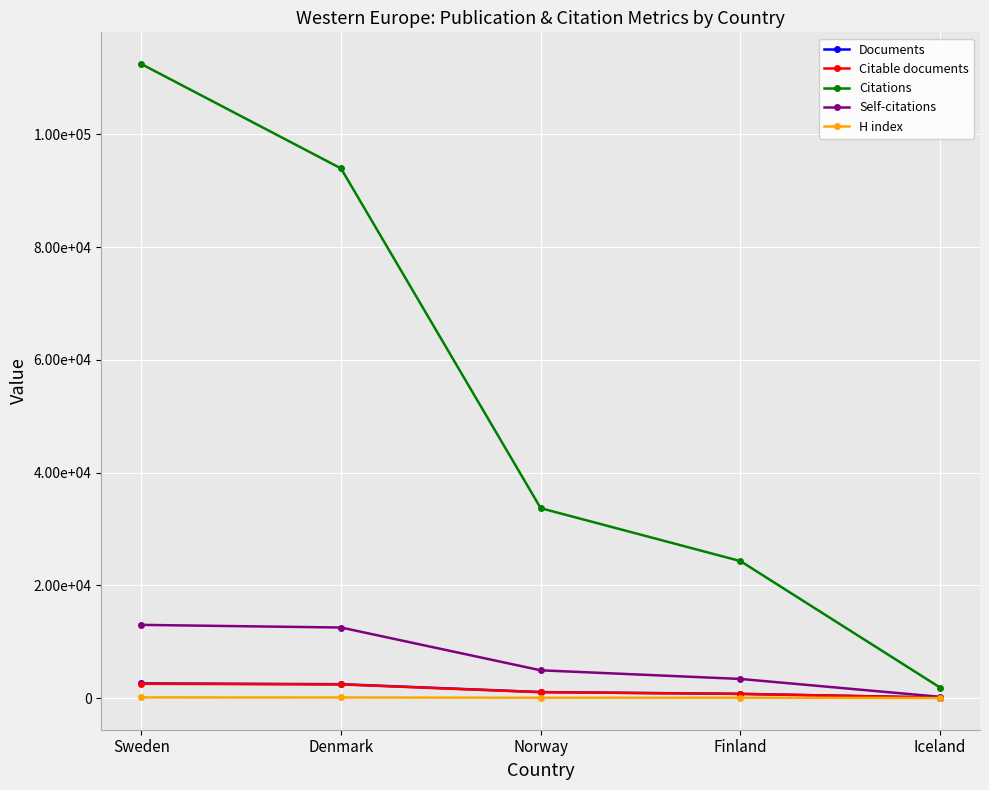

True or false: Citations has more than 0 points higher than both neighbors.

False